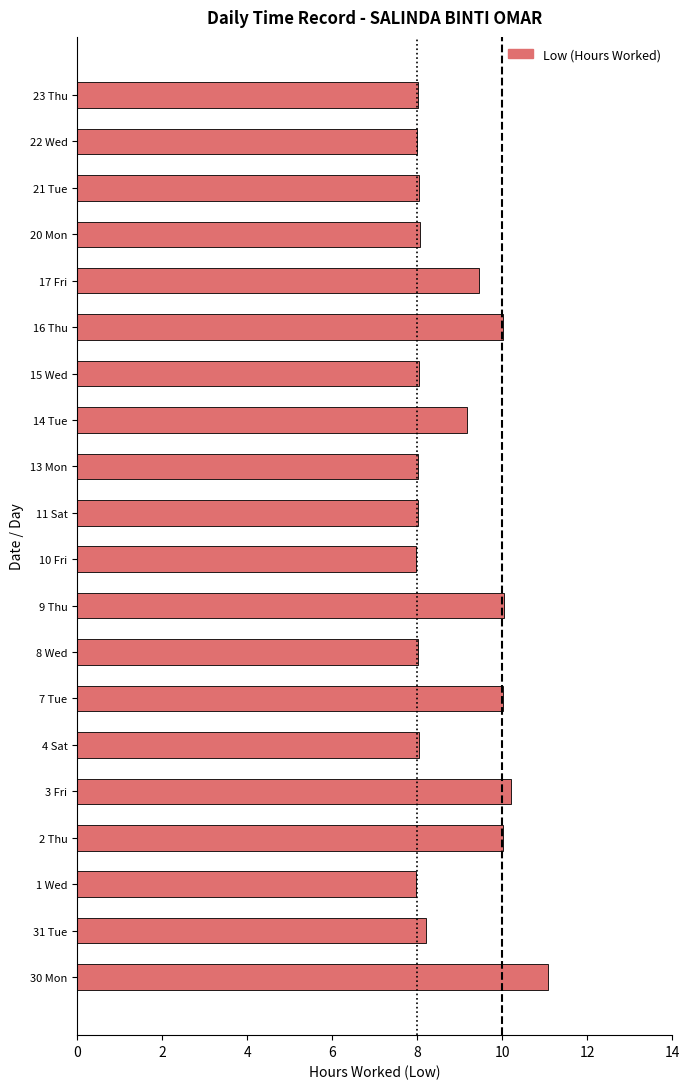

Is it true that the value at 20 Mon is 8.1?

True